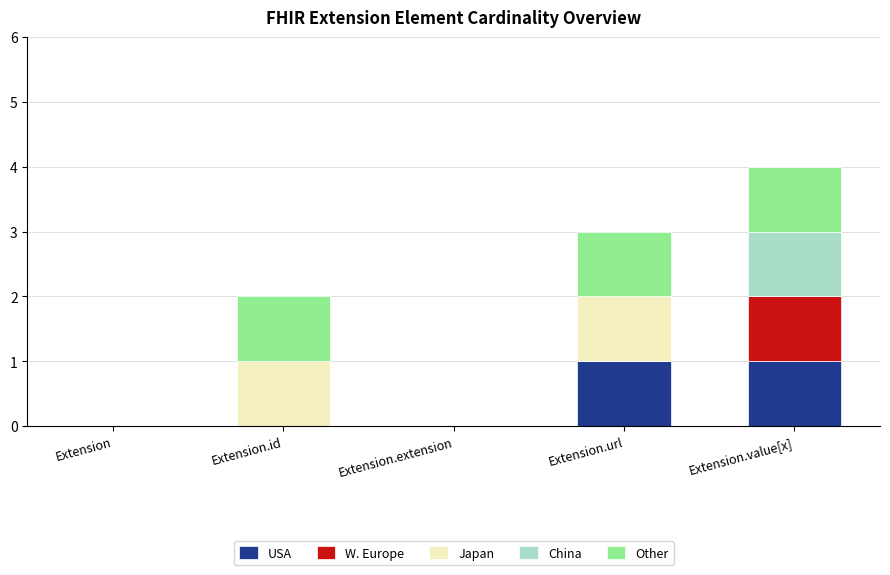

At which category is the sum across all series the highest?

Extension.value[x]